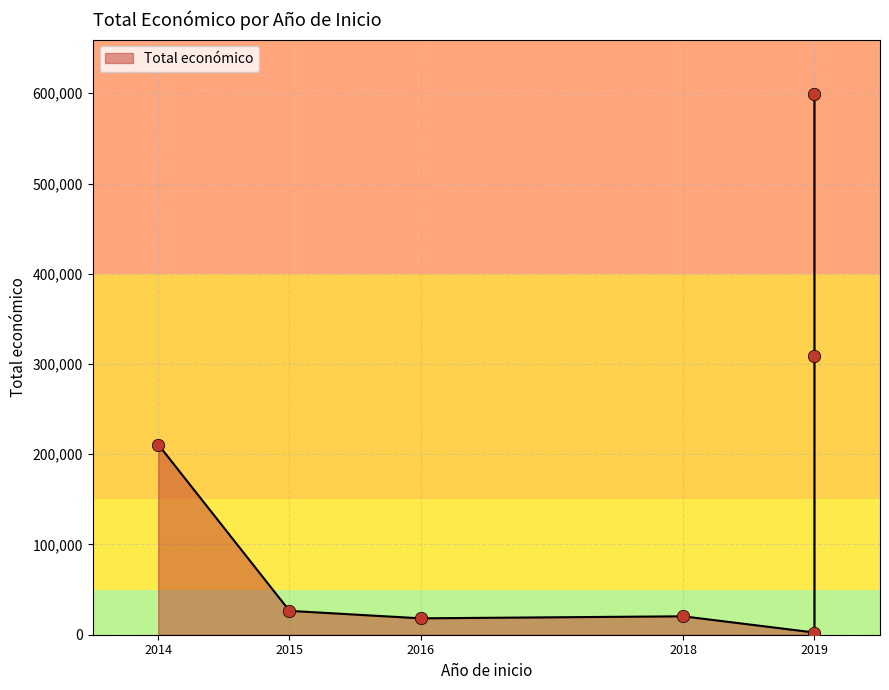

Which has a higher value, 2019 or 2015?

2019